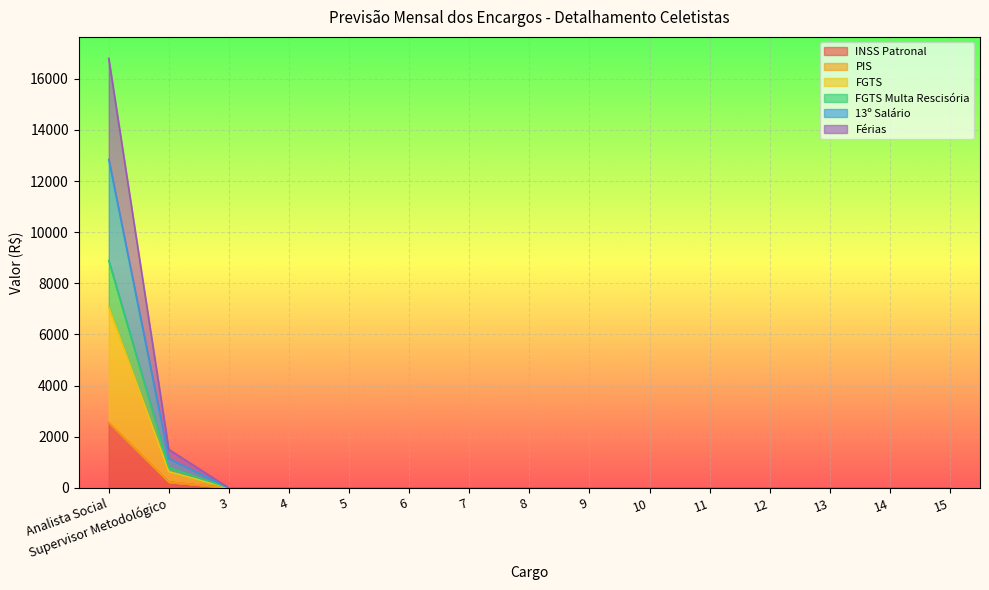

How many values in the FGTS series exceed 0?

2